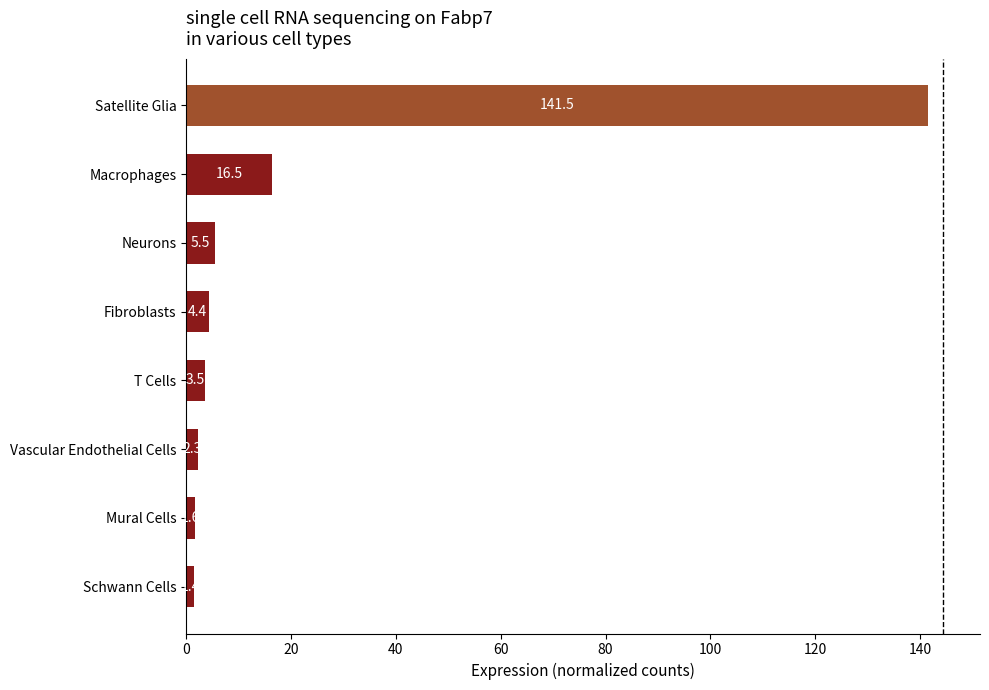

Are the bars grouped side by side (vs. stacked)?

No